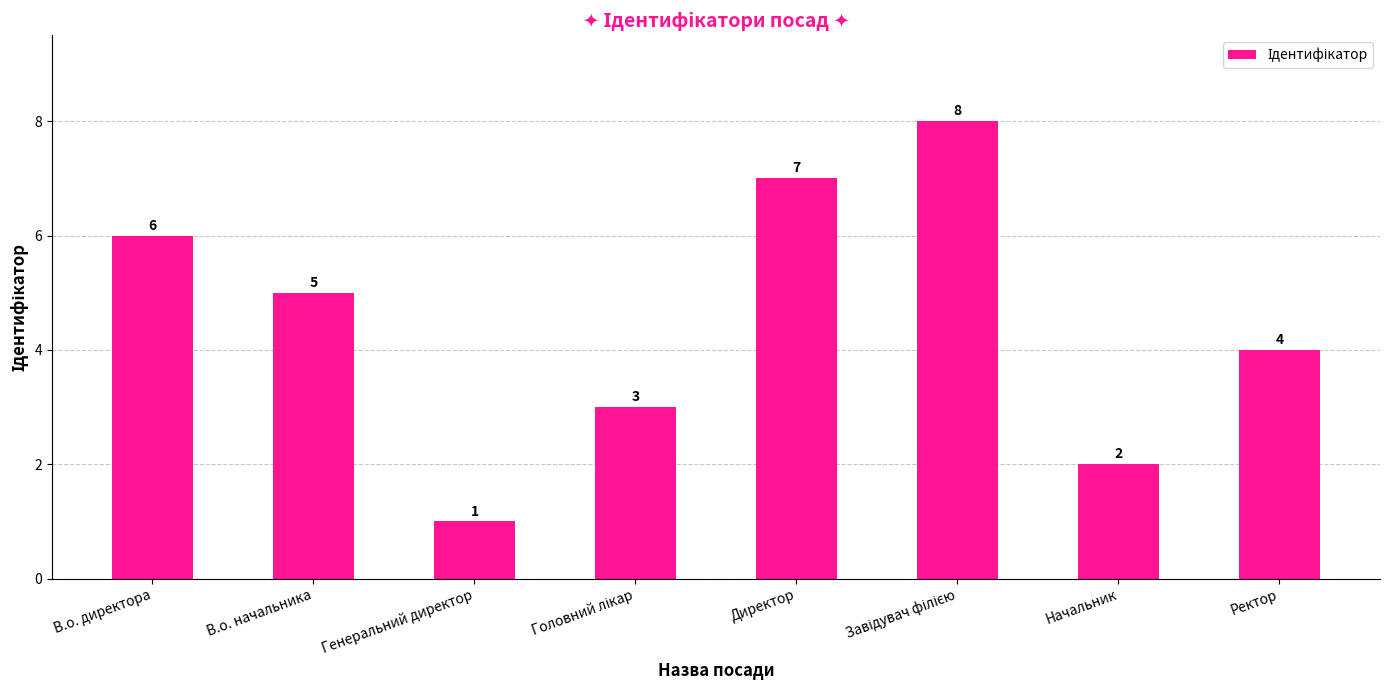

At which label is the value closest to 4?

Ректор